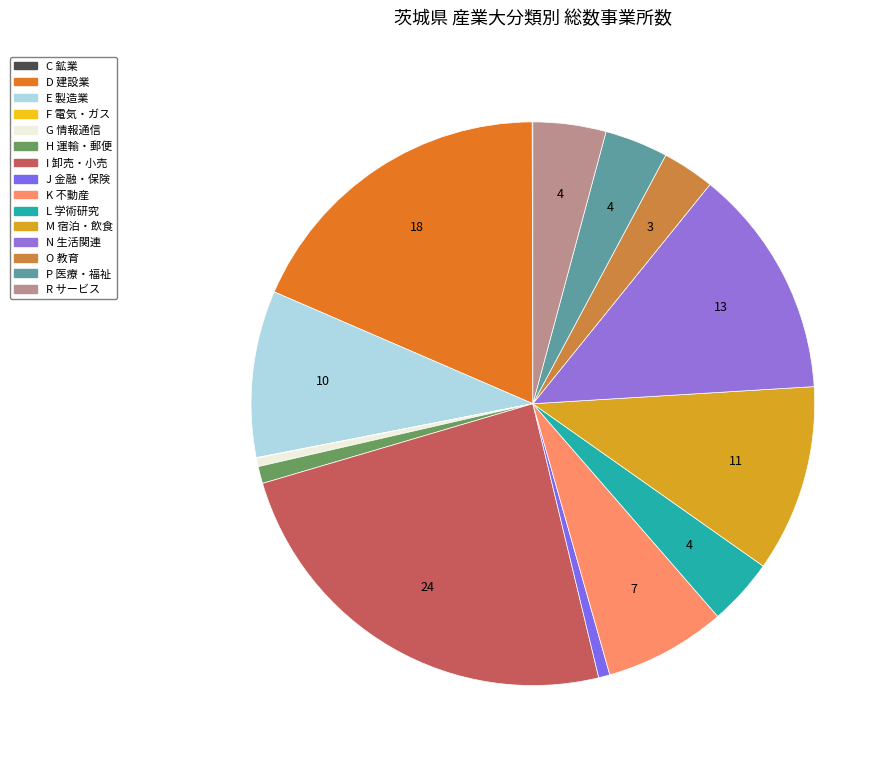

To the nearest percent, what is the average slice percentage?

7%